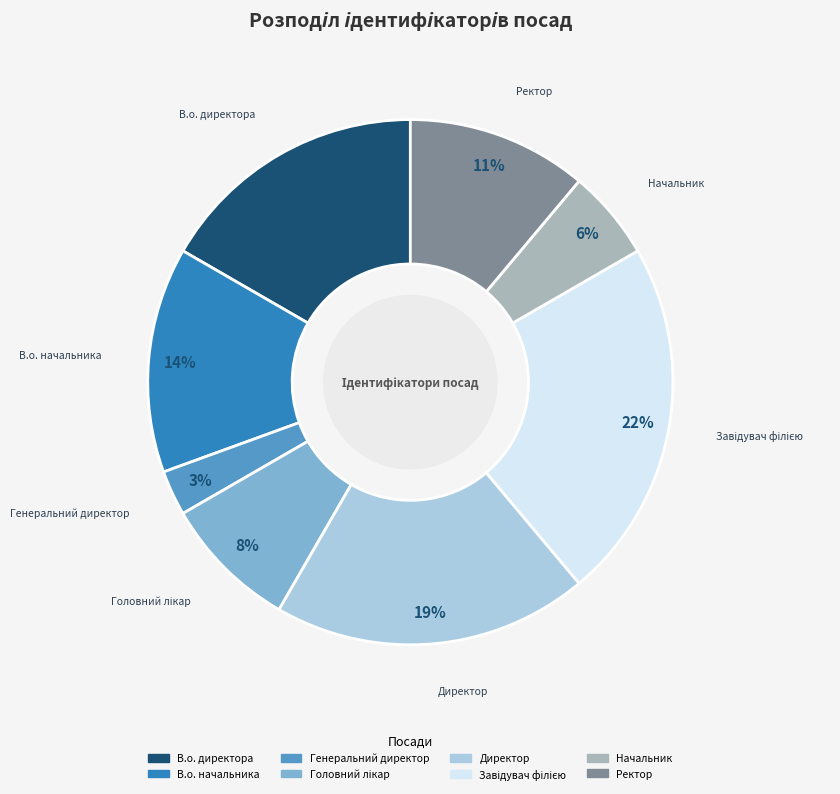

Combined, do Ректор and В.о. начальника account for over 50%?

No